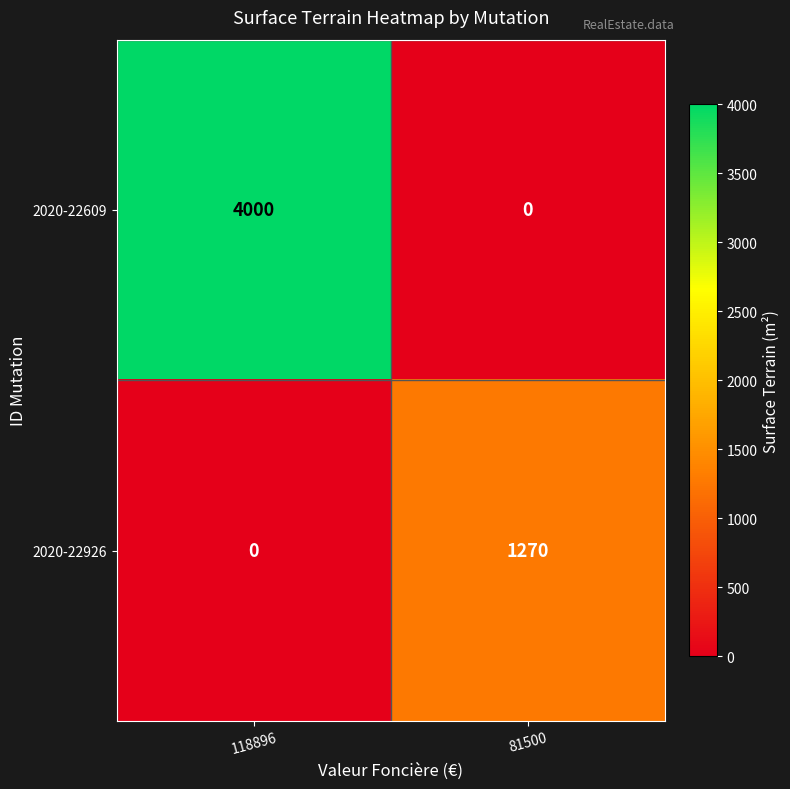

True or false: 2020-22609 has a value of 4000 at 118896.

True